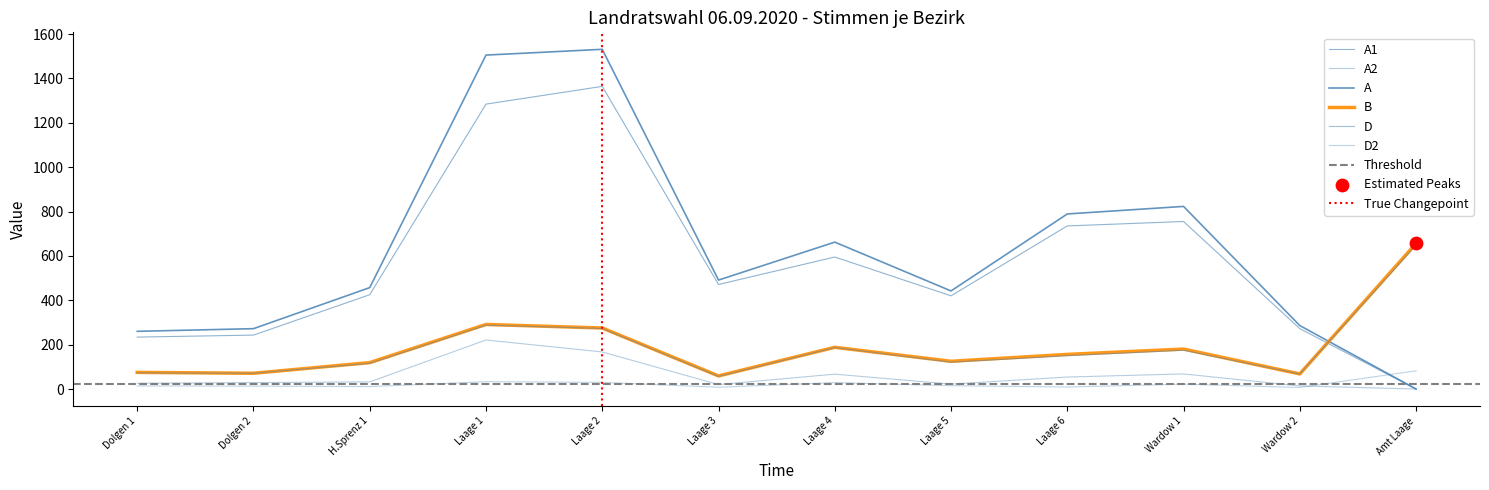

What is the total value across all series at Dolgen 2?

699